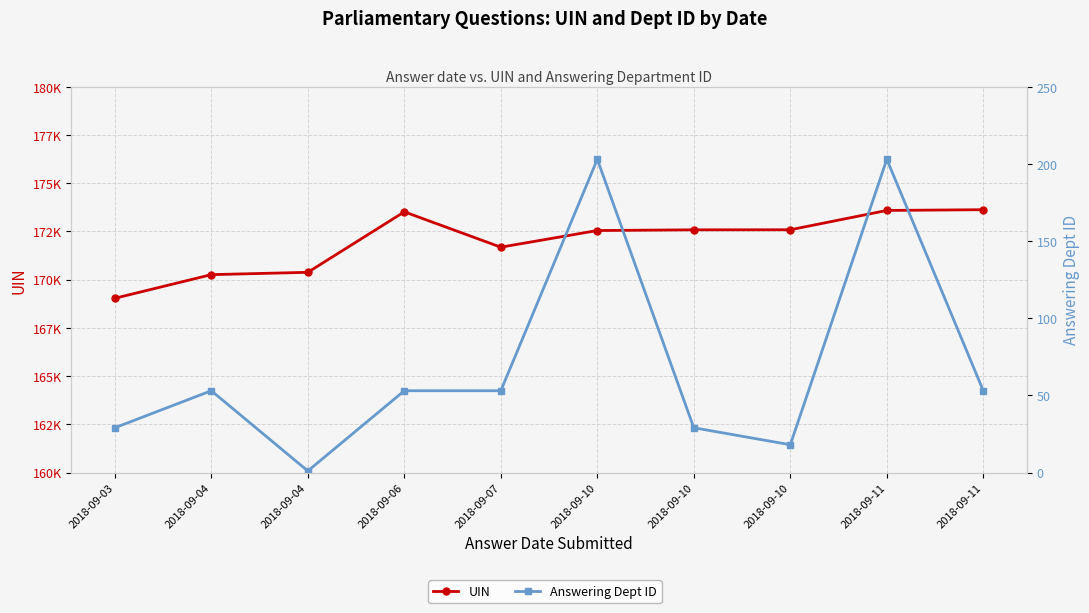

The Answering Dept ID series shows 1 at 2018-09-04. True or false?

True